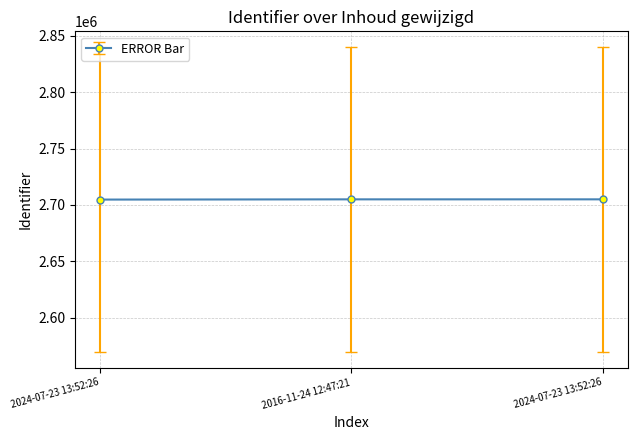

Is this an area chart (filled region under the line)?

No